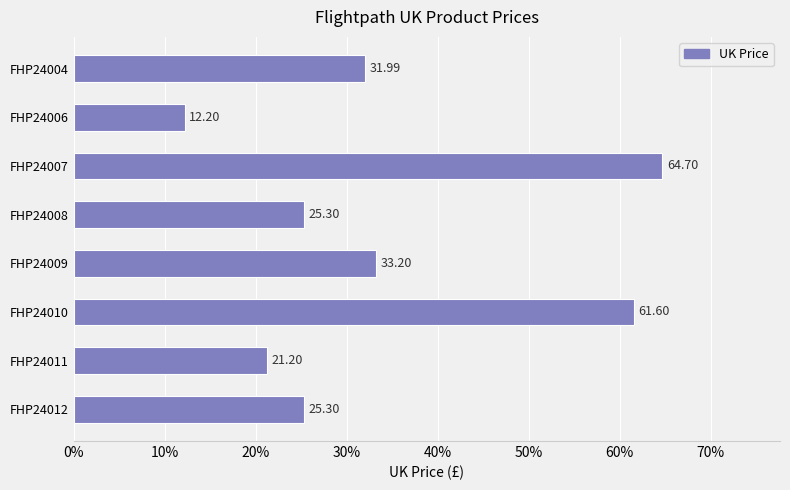

What is the ratio of the value at FHP24012 to the value at FHP24006?

2.1